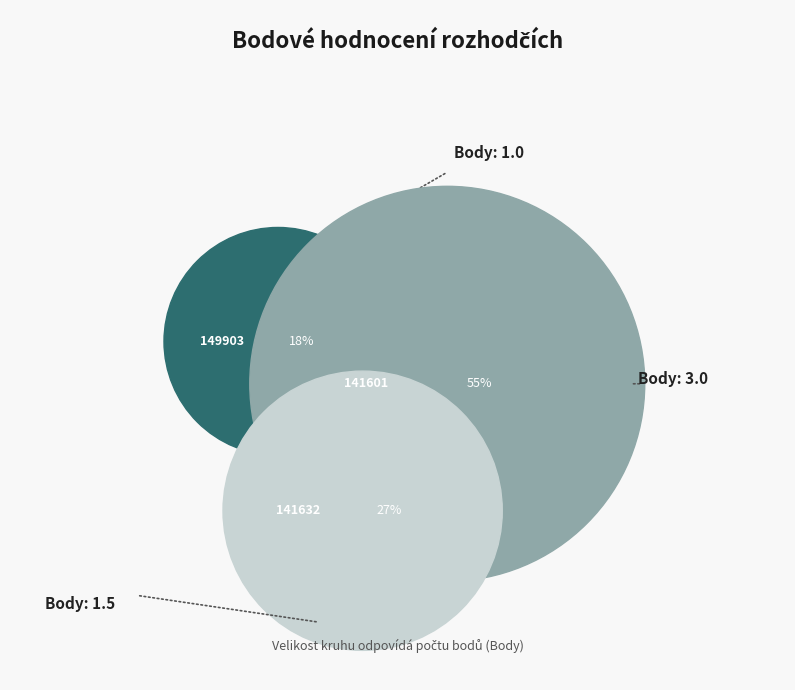

What is the smallest slice in the pie chart?

149903